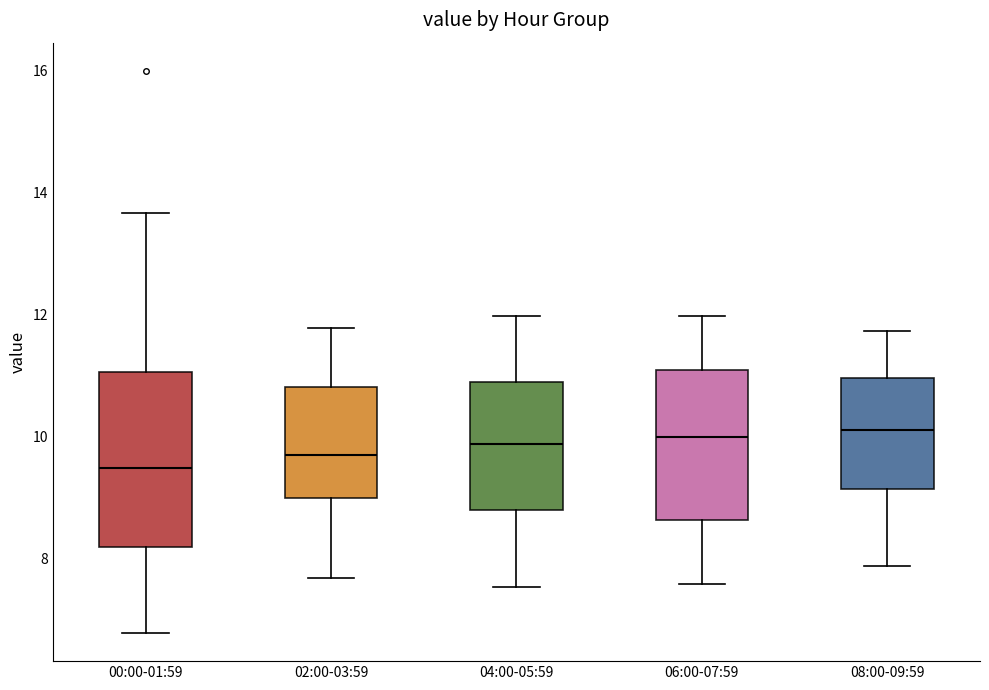

Reading left to right, transcribe this box plot: for each box, give where its median line is, the range the box spans, and where its two whiskers end, as read against the y-axis. The values are not printed on the chart, so give them approximately, as read against the axis.

00:00-01:59: median 9.4, box 8.2 to 11.0, whiskers 6.8 to 13.6
02:00-03:59: median 9.8, box 9.0 to 10.8, whiskers 7.6 to 11.8
04:00-05:59: median 9.8, box 8.8 to 10.8, whiskers 7.6 to 12.0
06:00-07:59: median 10.0, box 8.6 to 11.0, whiskers 7.6 to 12.0
08:00-09:59: median 10.2, box 9.2 to 11.0, whiskers 7.8 to 11.8